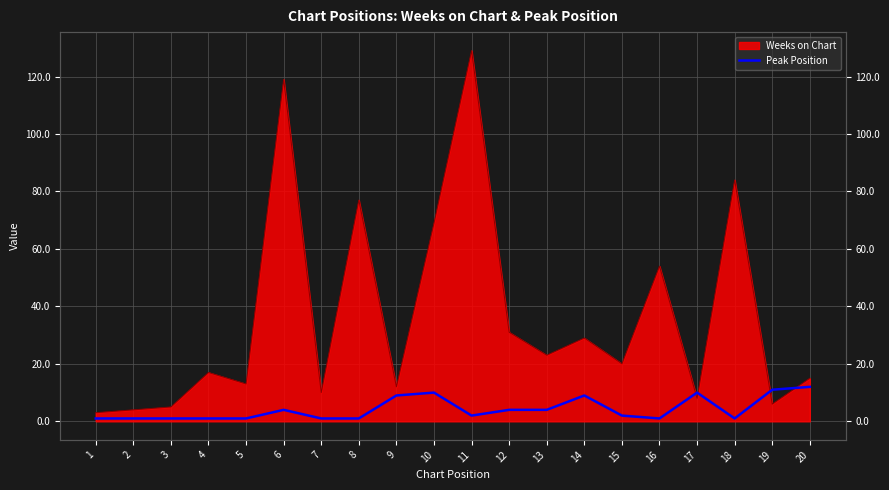

What is the difference between the maximum and second lowest values?

11